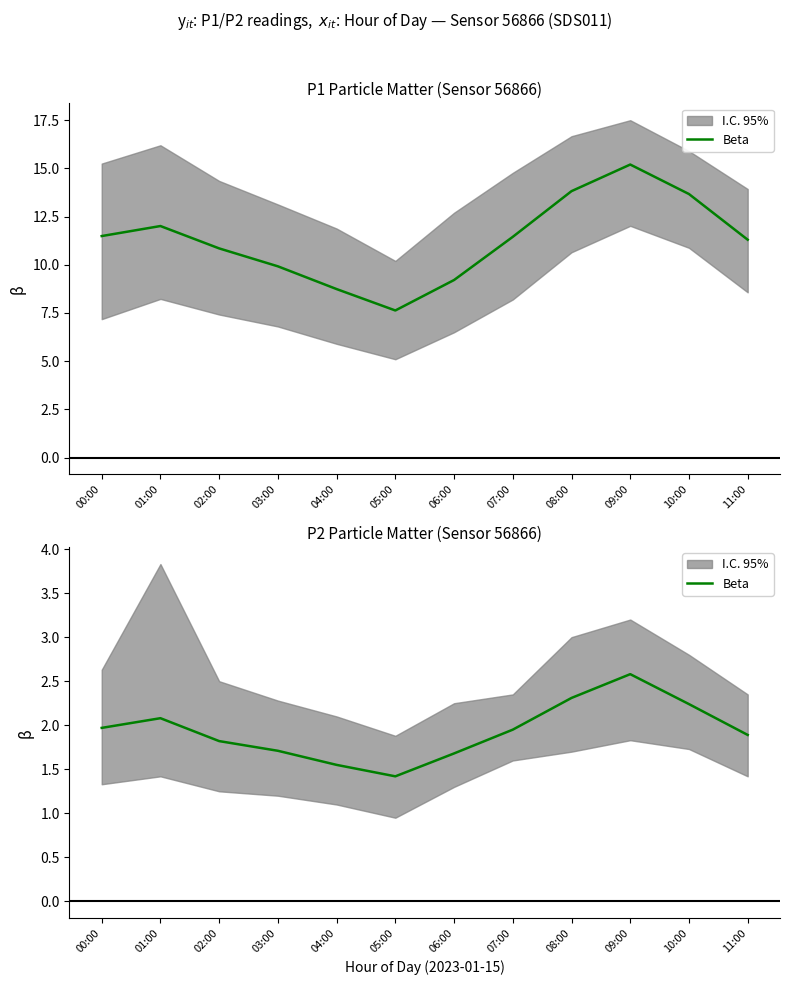

True or false: there are more than 2 points higher than both neighbors.

False